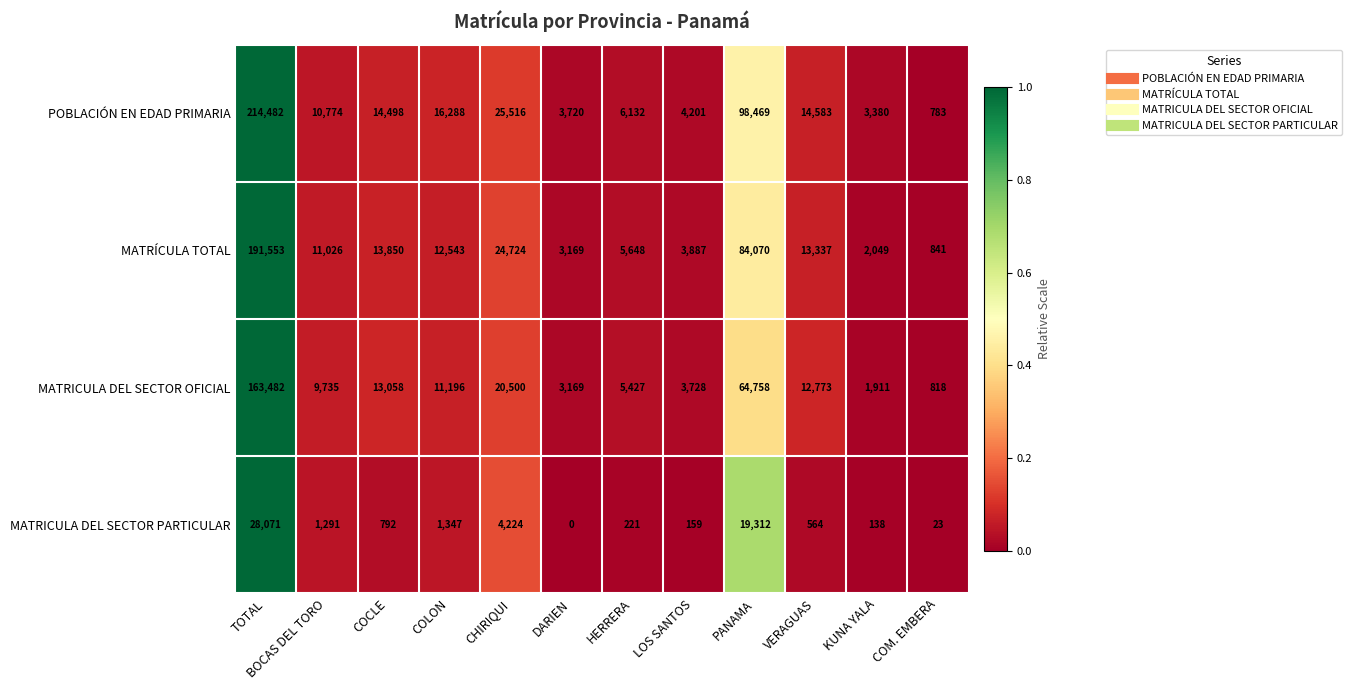

What is the spread (max minus min) of values at VERAGUAS?

14019